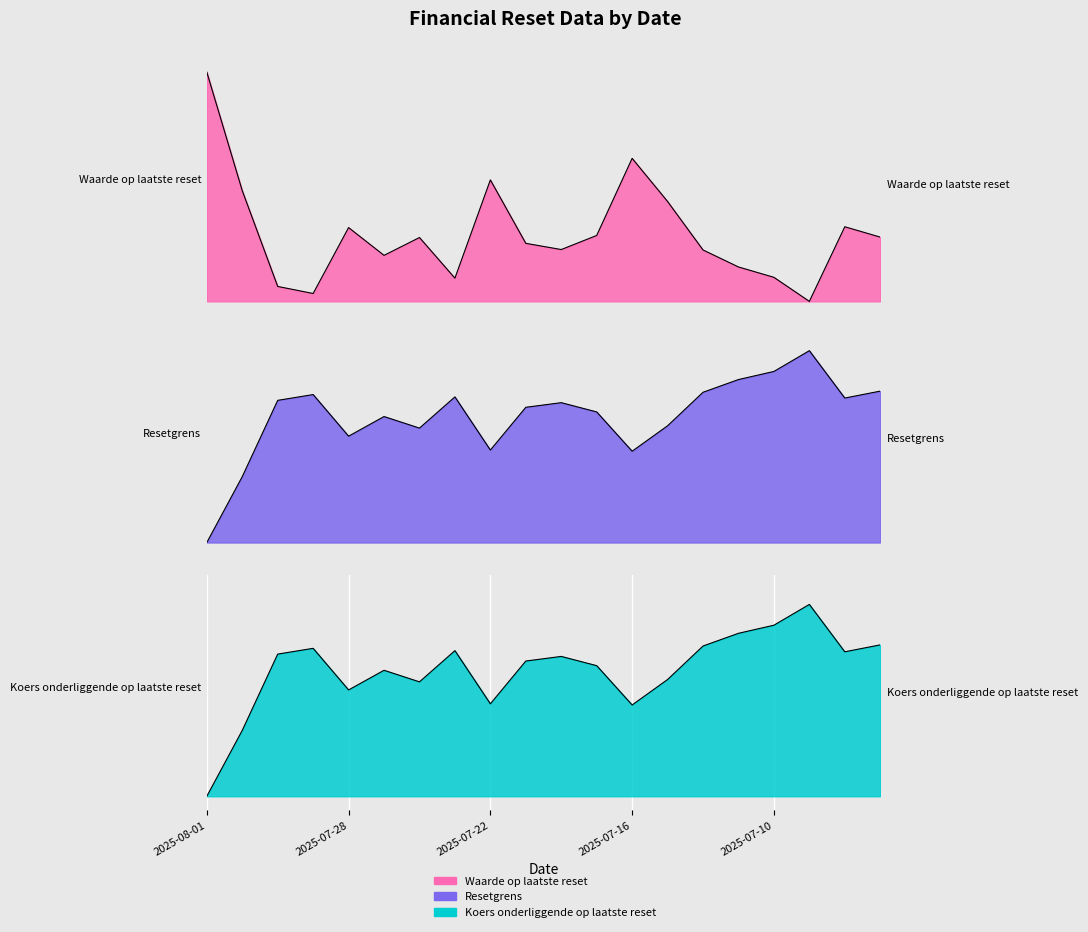

What is the difference between the maximum and minimum values in the Waarde op laatste reset series?

5.5